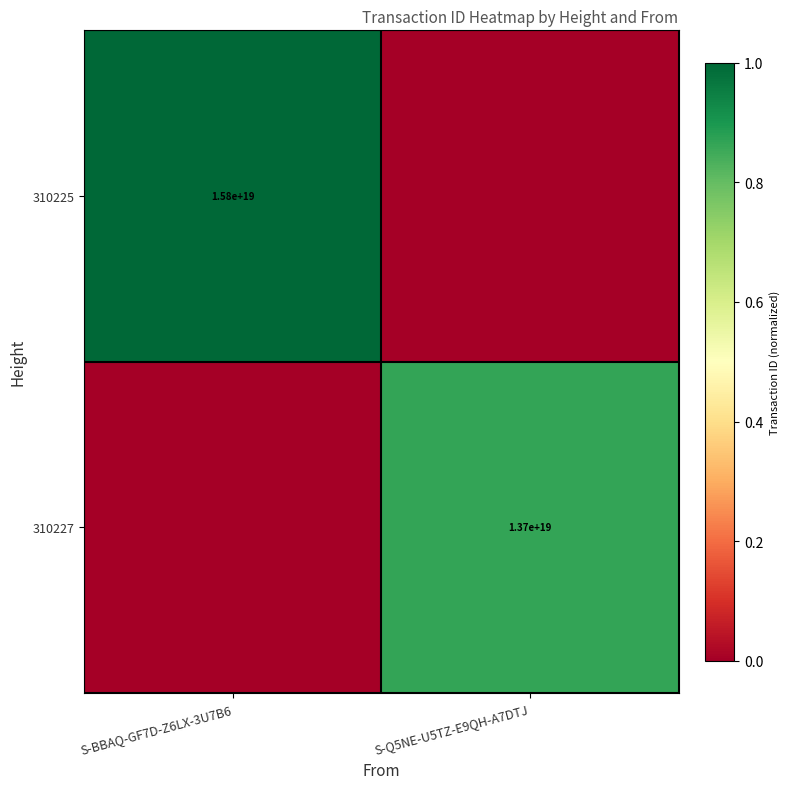

Is the value of 310227 at S-Q5NE-U5TZ-E9QH-A7DTJ greater than the value of 310225 at S-BBAQ-GF7D-Z6LX-3U7B6?

No